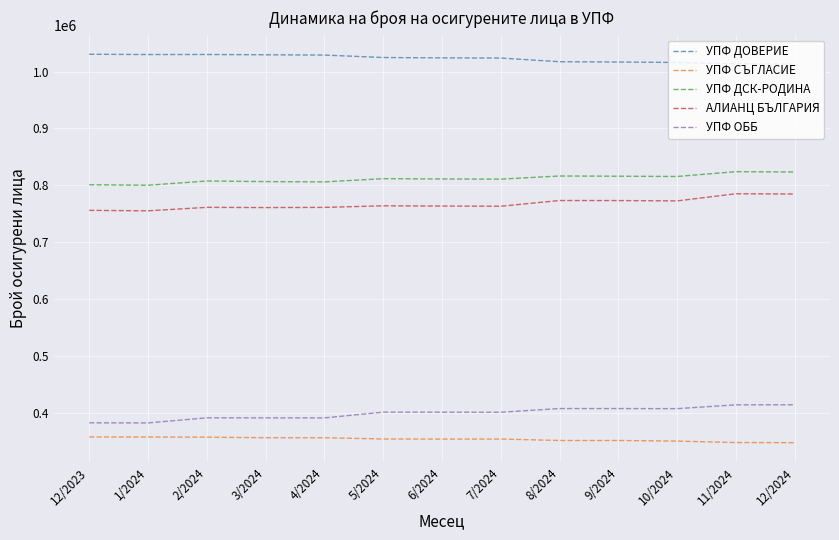

What is the maximum value for УПФ СЪГЛАСИЕ?

357534